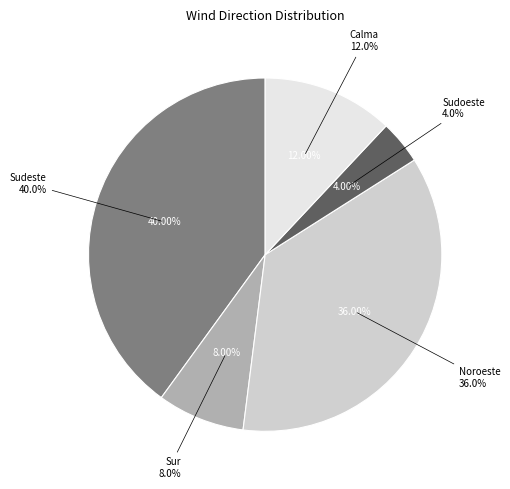

Which slice is the smallest?

Sudoeste